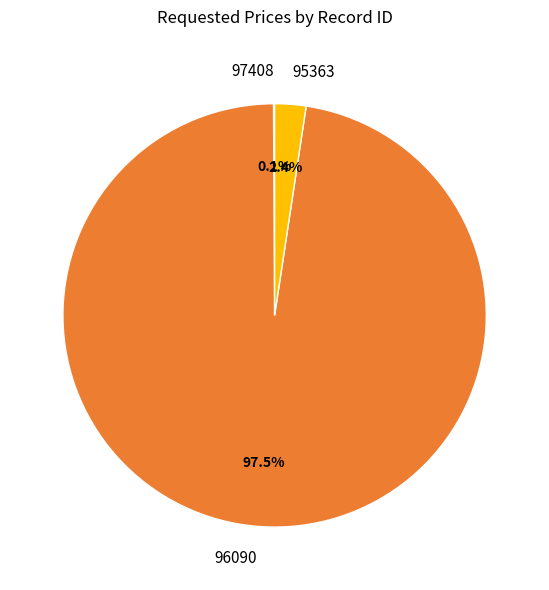

Is there a majority slice in this chart?

Yes